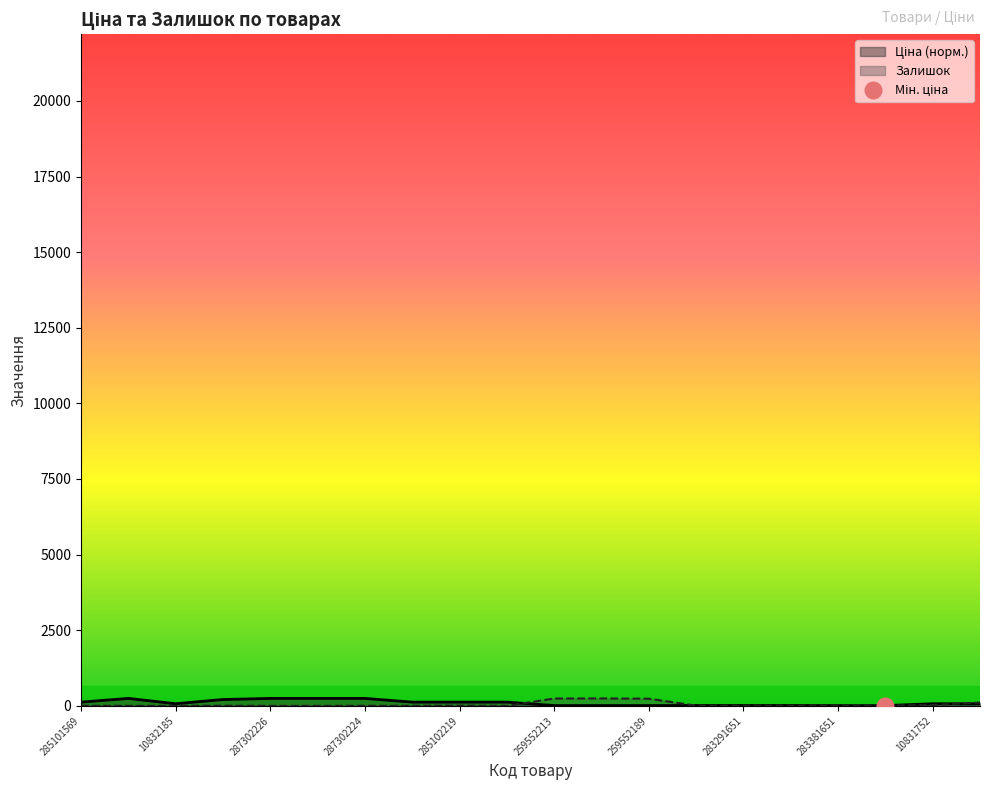

At which category is the sum across all series the highest?

259552212